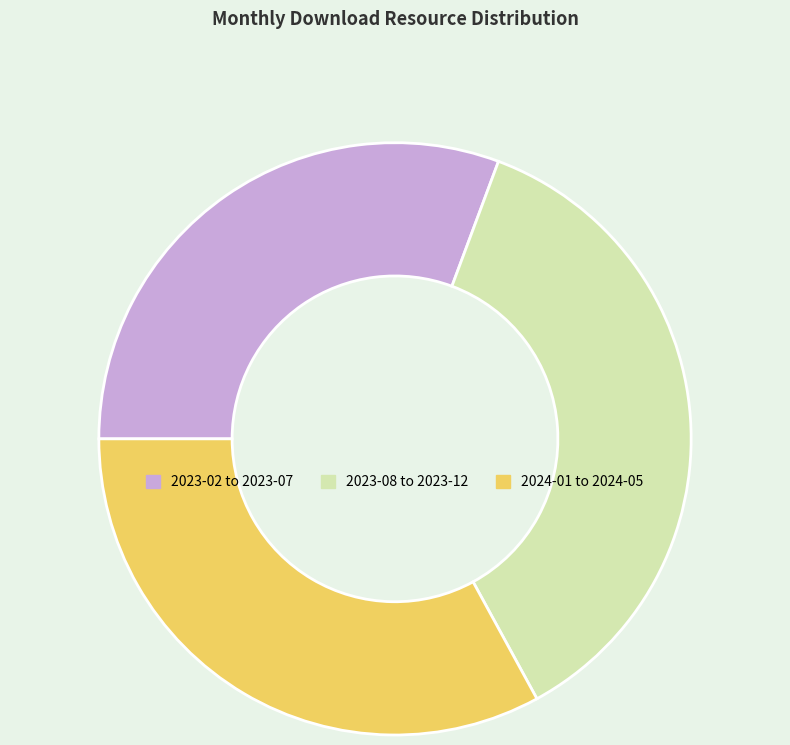

Which slice is the largest?

2023-08 to 2023-12